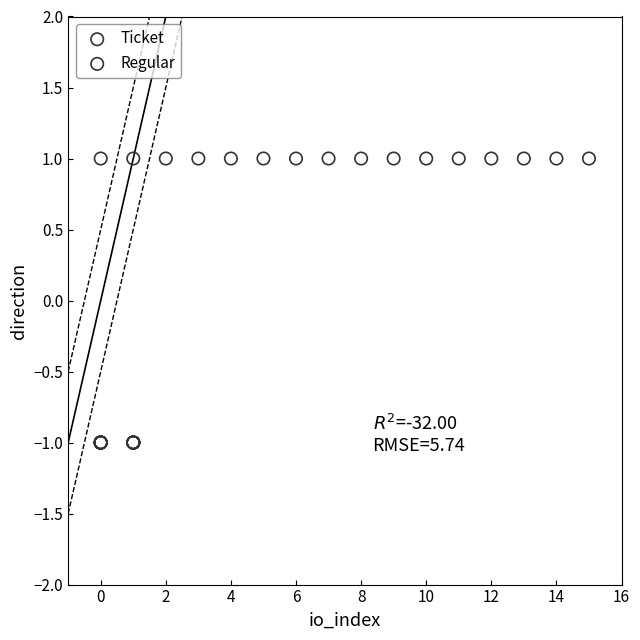

What are all the series names shown in the legend?

Ticket, Regular